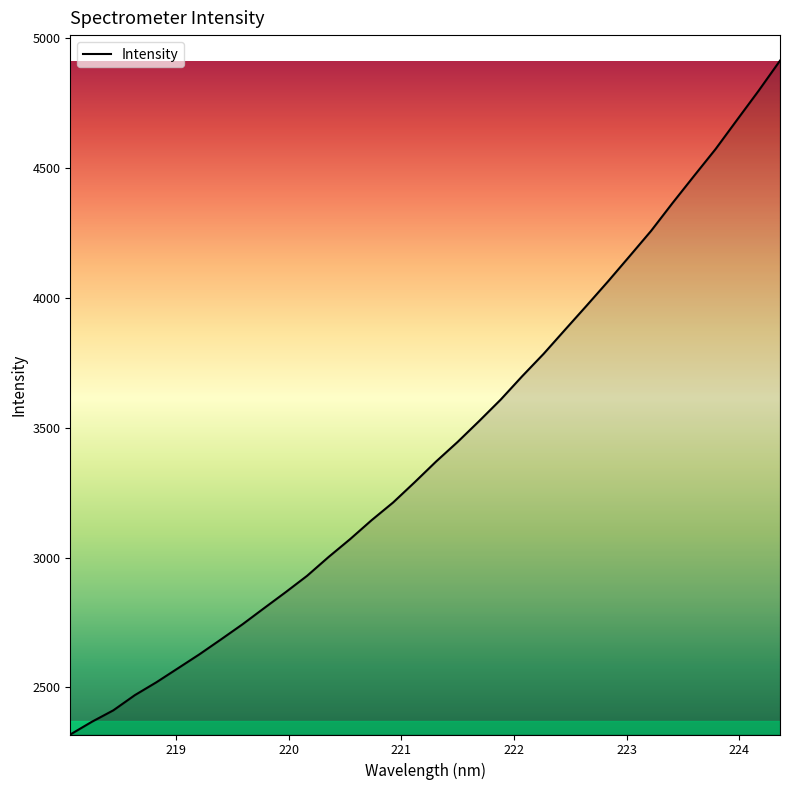

What is the difference between the maximum and minimum values?

2592.5